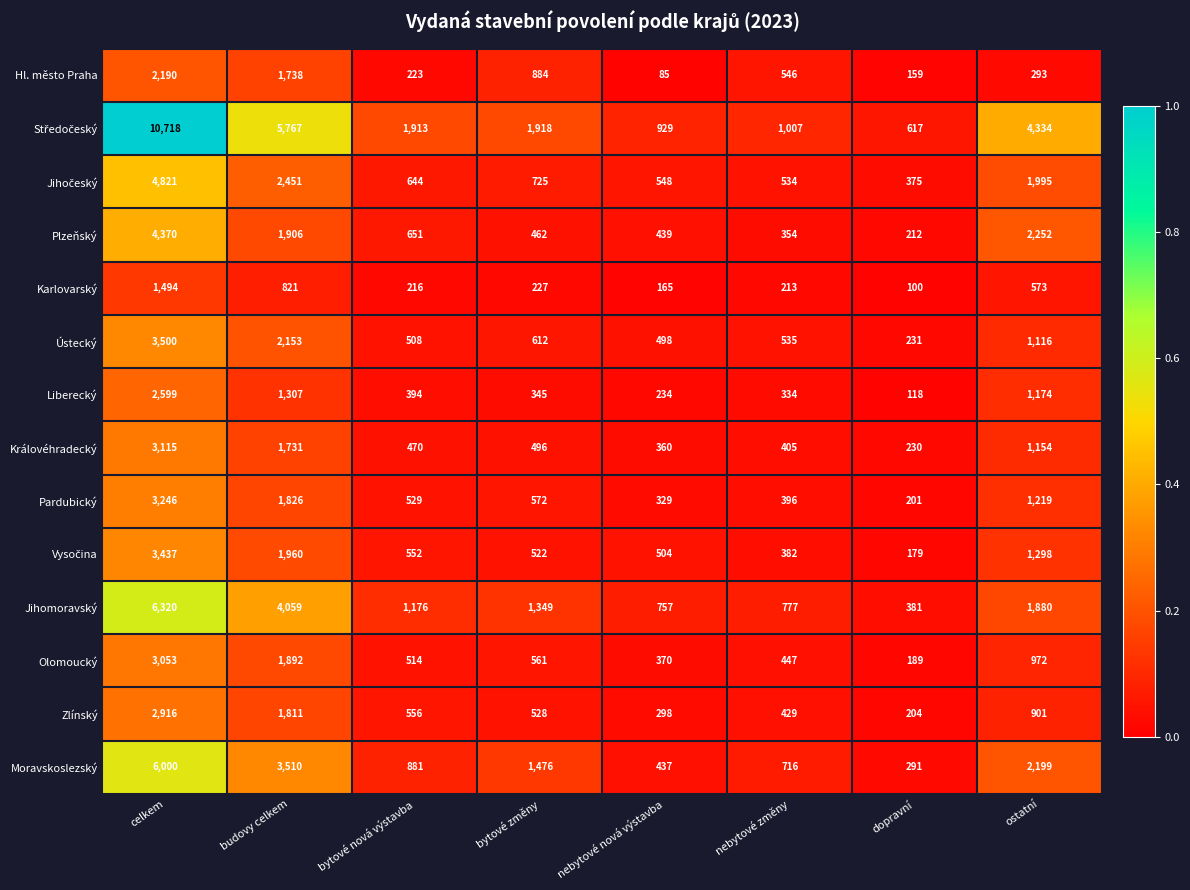

What is the difference between the maximum and minimum values in the Zlínský series?

2712